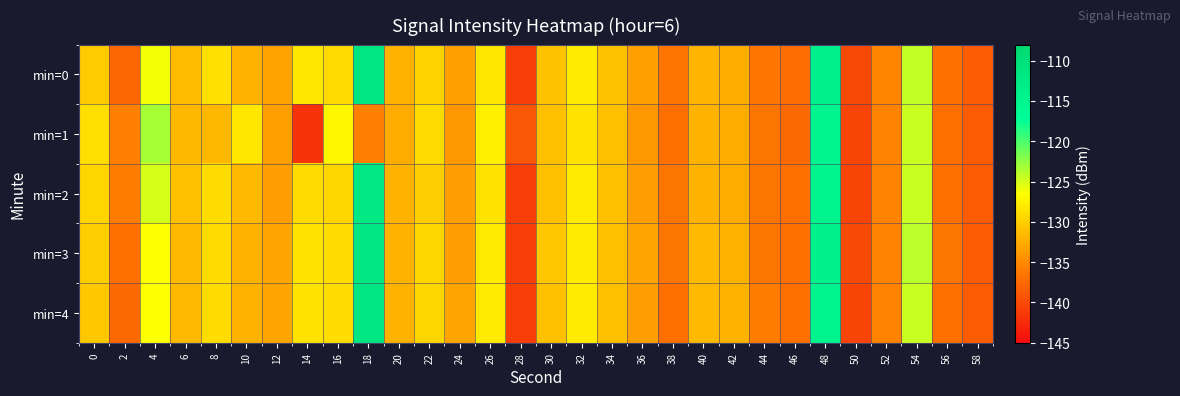

How many categories are shown in the chart?

30